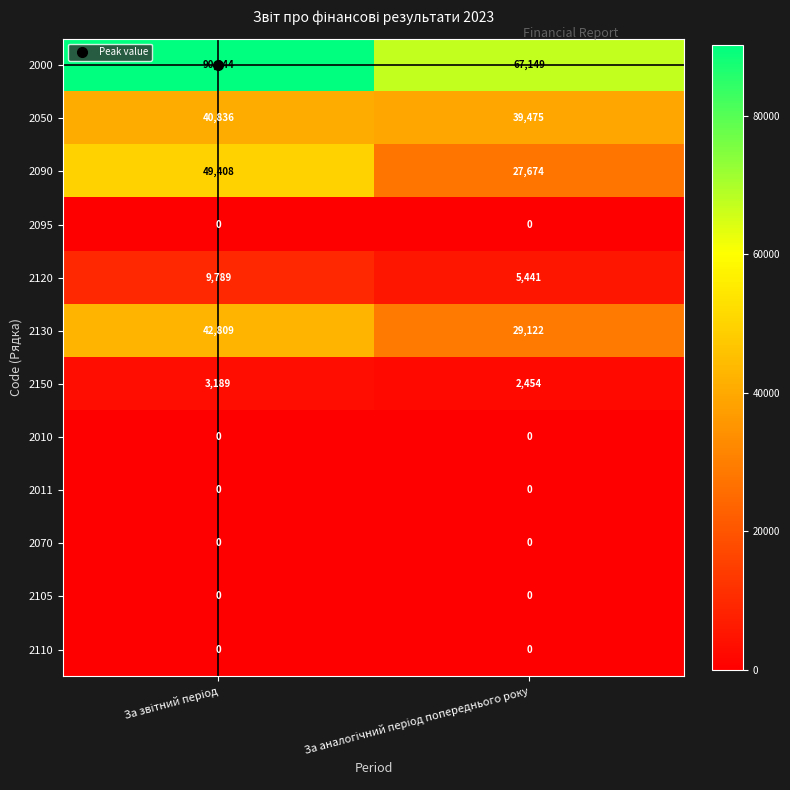

What is the minimum value for 2050?

39475